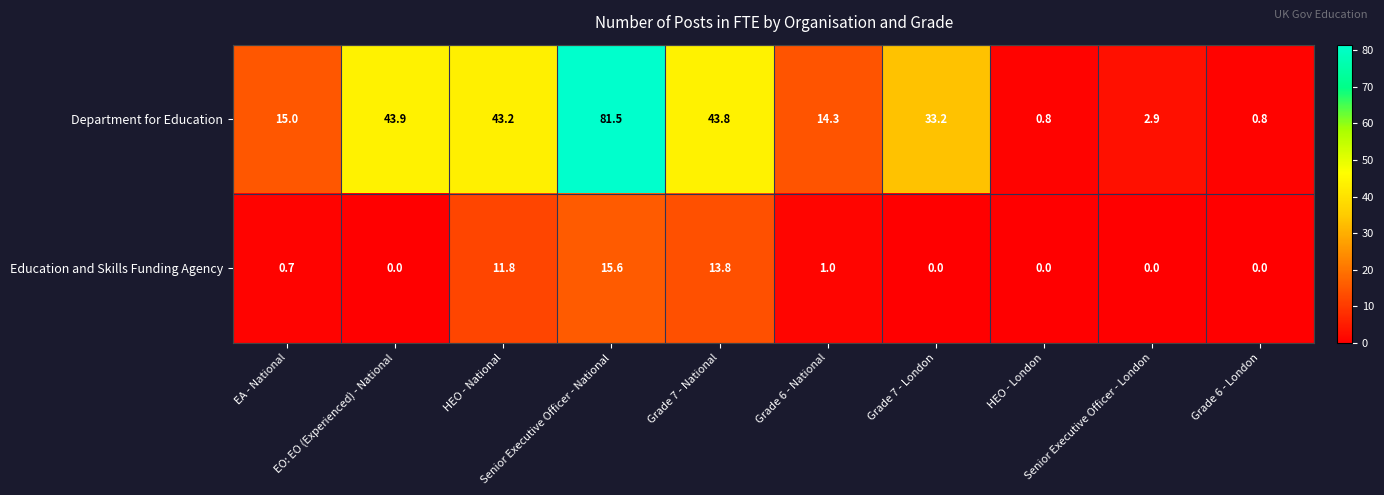

Which series has the widest spread of values?

Department for Education